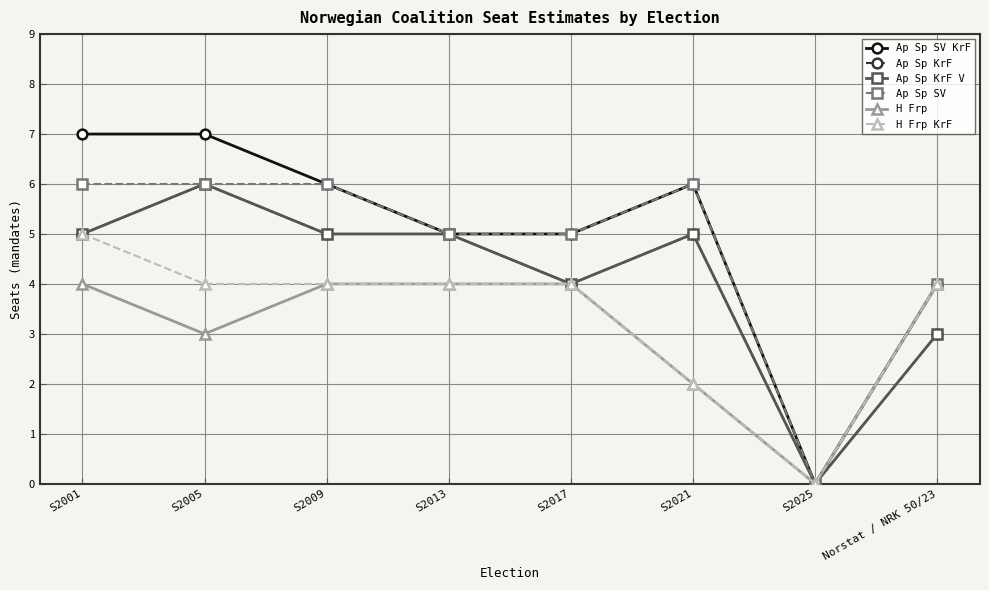

At which label does H Frp reach its peak?

S2001